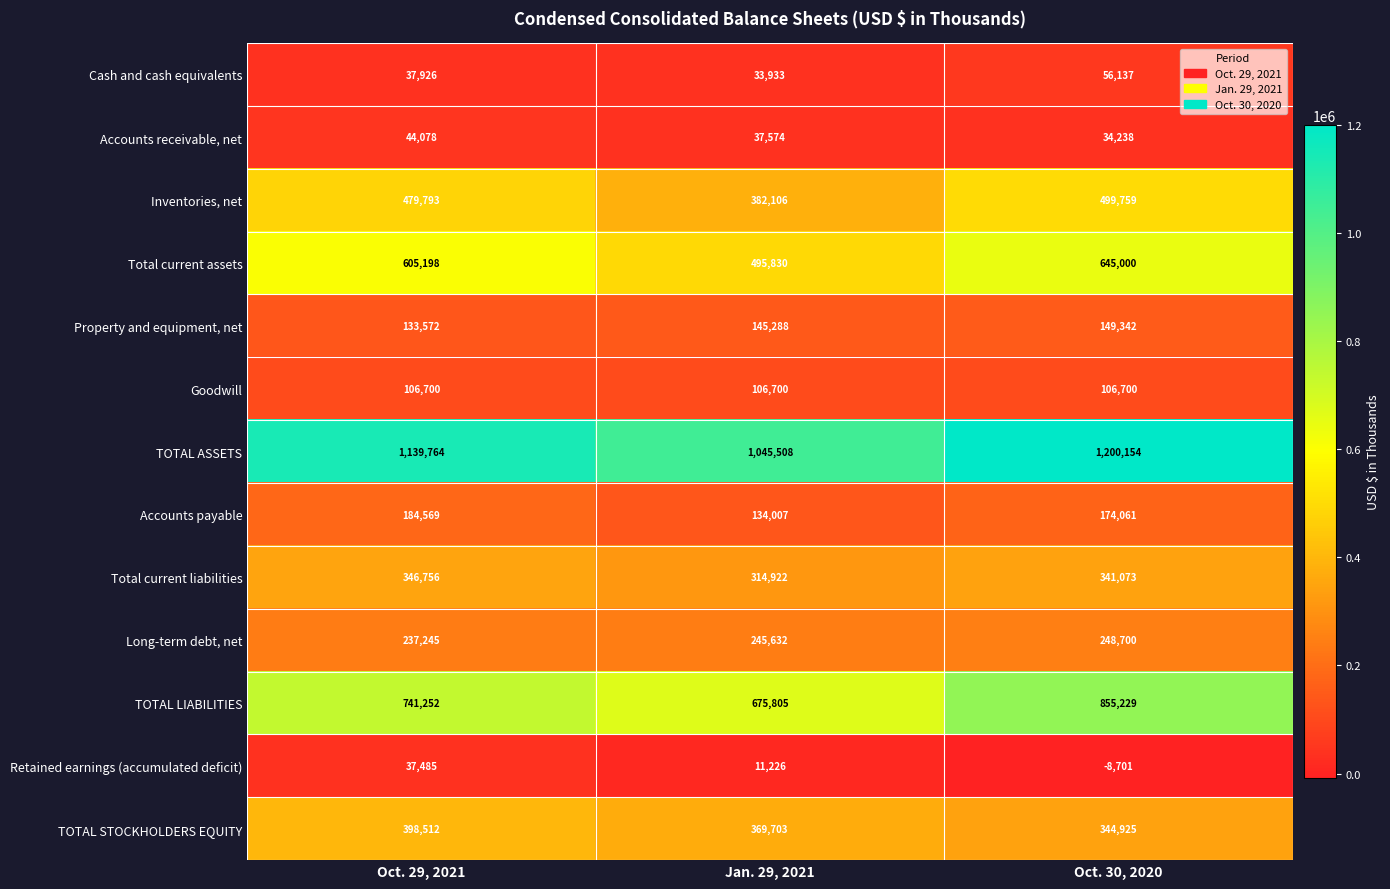

Which series has the largest total across all categories?

TOTAL ASSETS